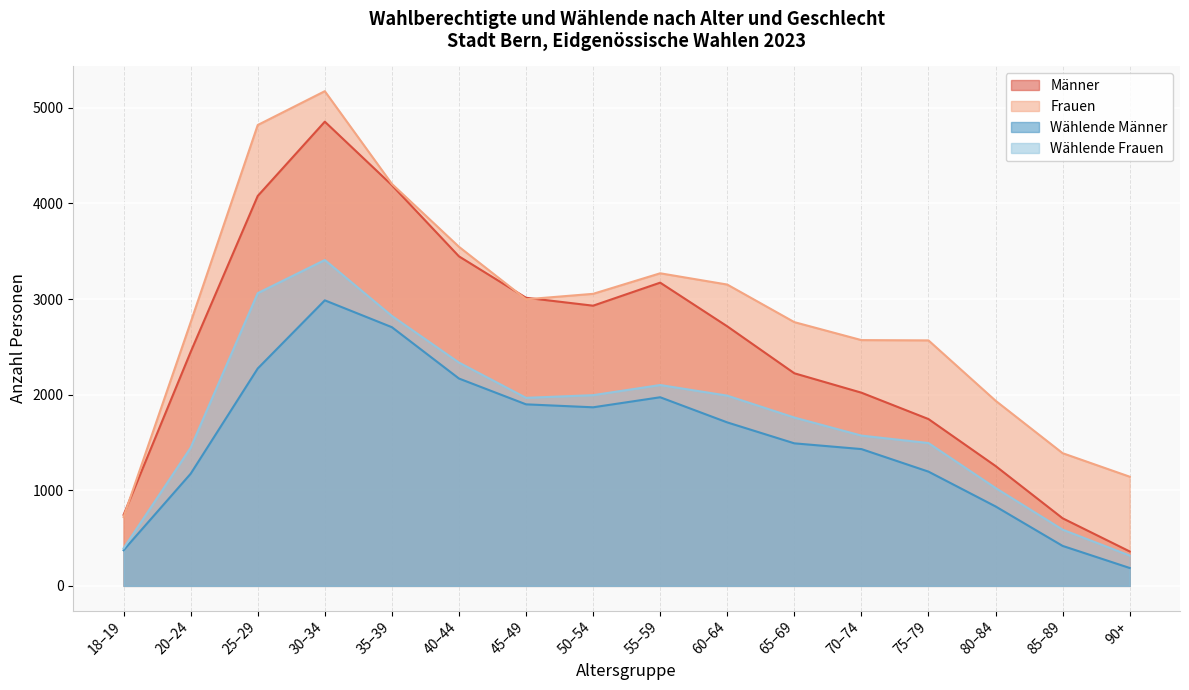

Rank the series by their average value, from lowest to highest.

Wählende Männer, Wählende Frauen, Männer, Frauen